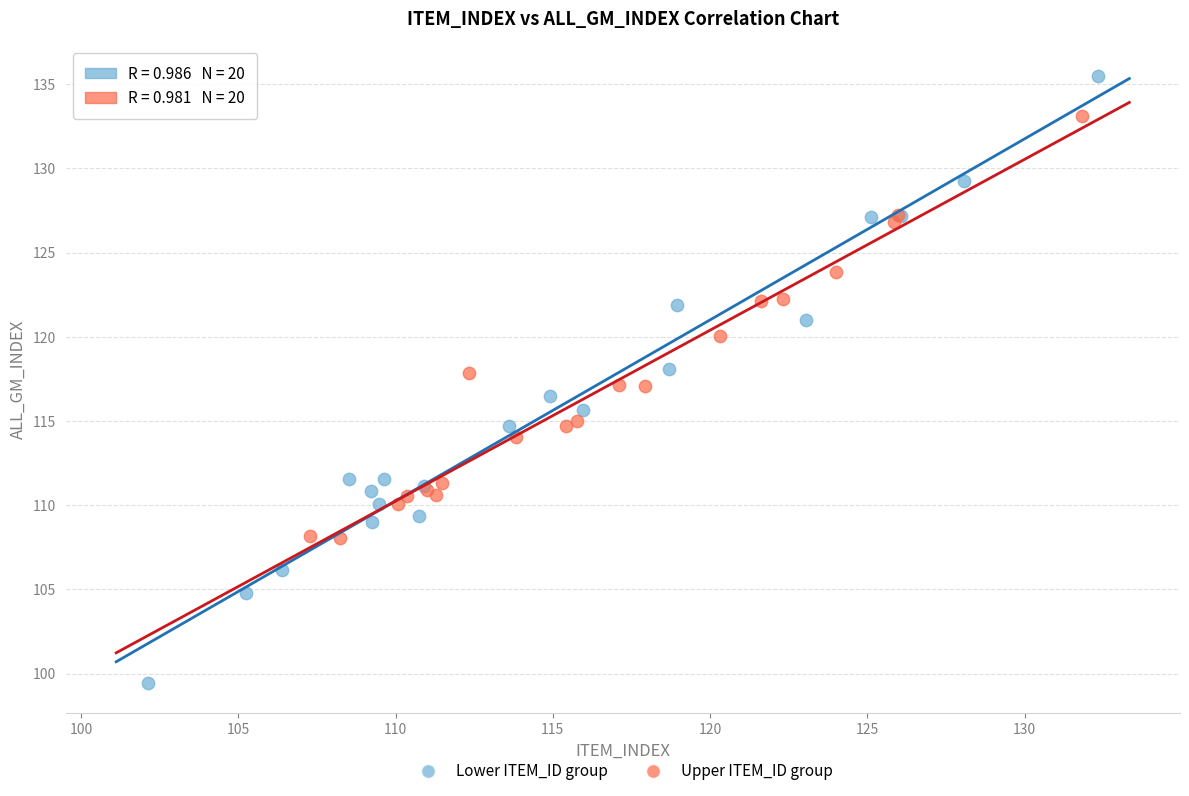

Which series contains the lowest Y value?

Lower ITEM_ID group